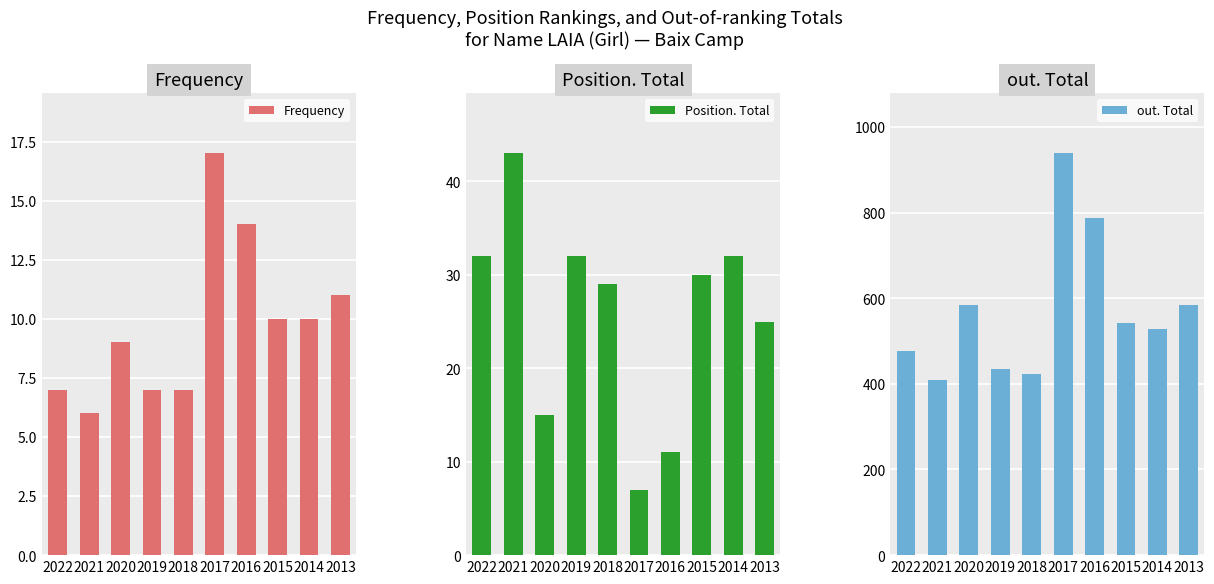

What is the difference between the Frequency values at 2017 and 2015?

7